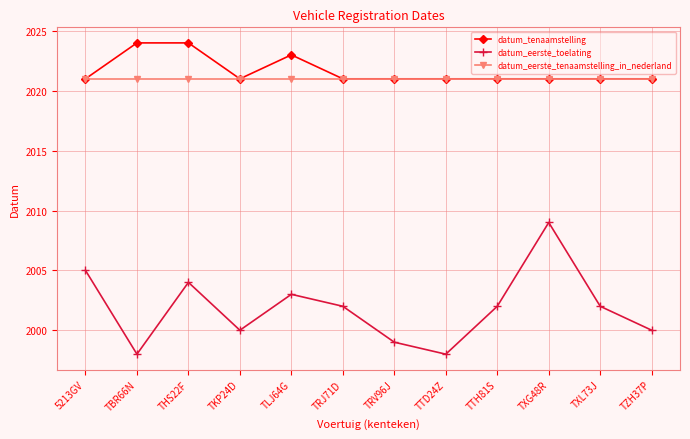

Which series has the largest range (max minus min)?

datum_eerste_toelating